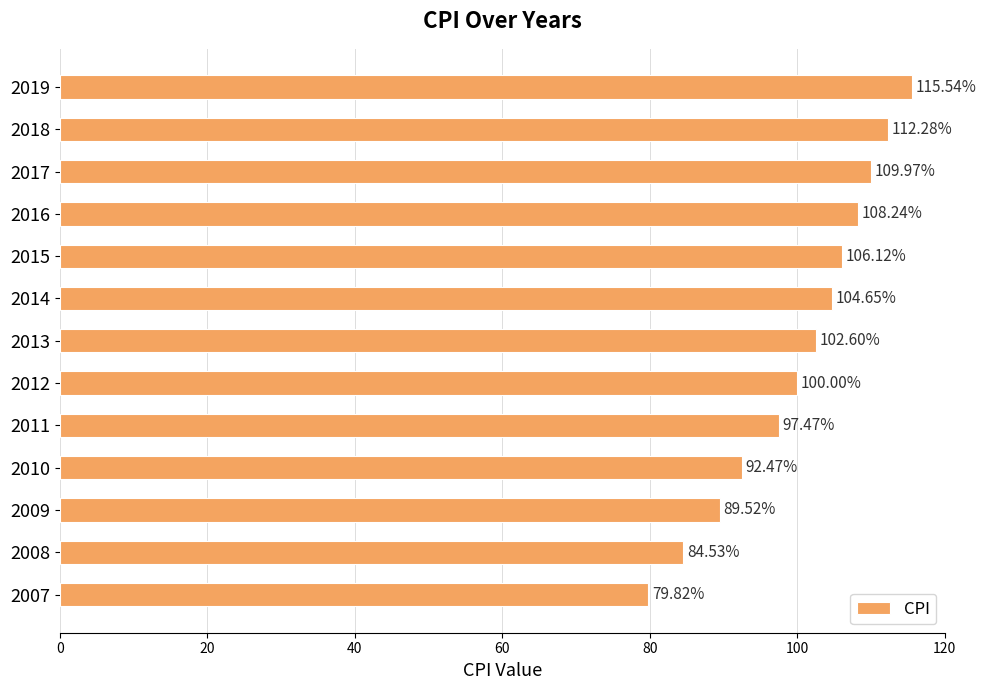

How many bars are there in total?

13